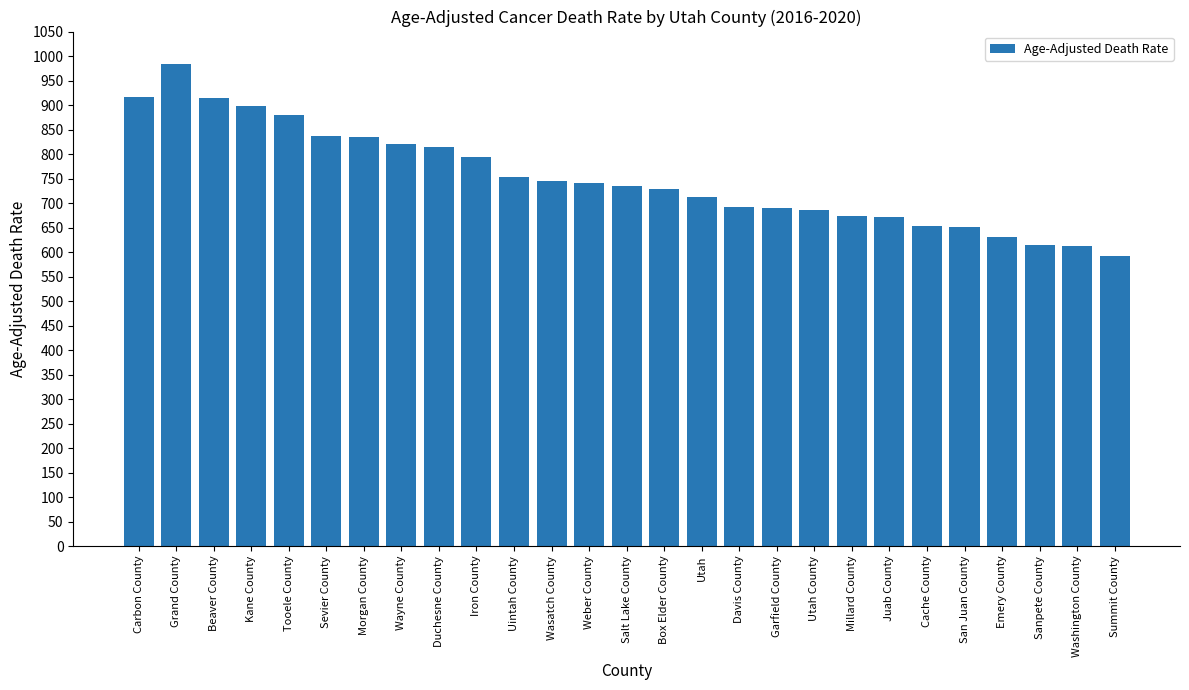

What is the value of the 27th bar from the left?

591.3